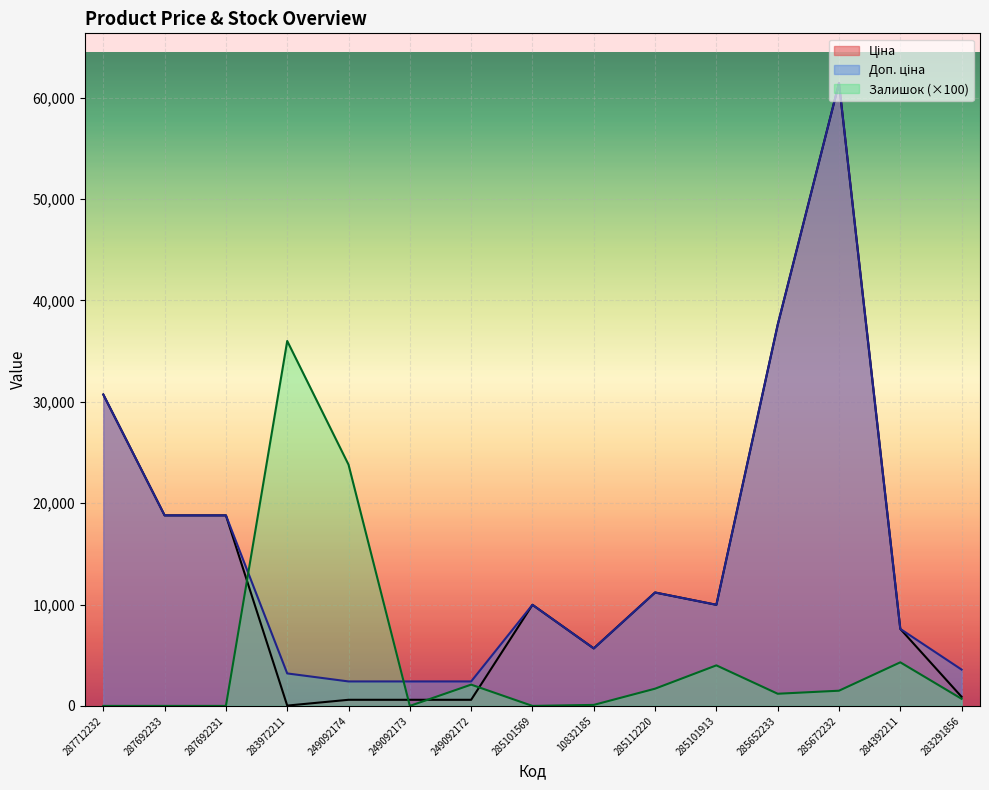

How many distinct data groups are displayed?

3